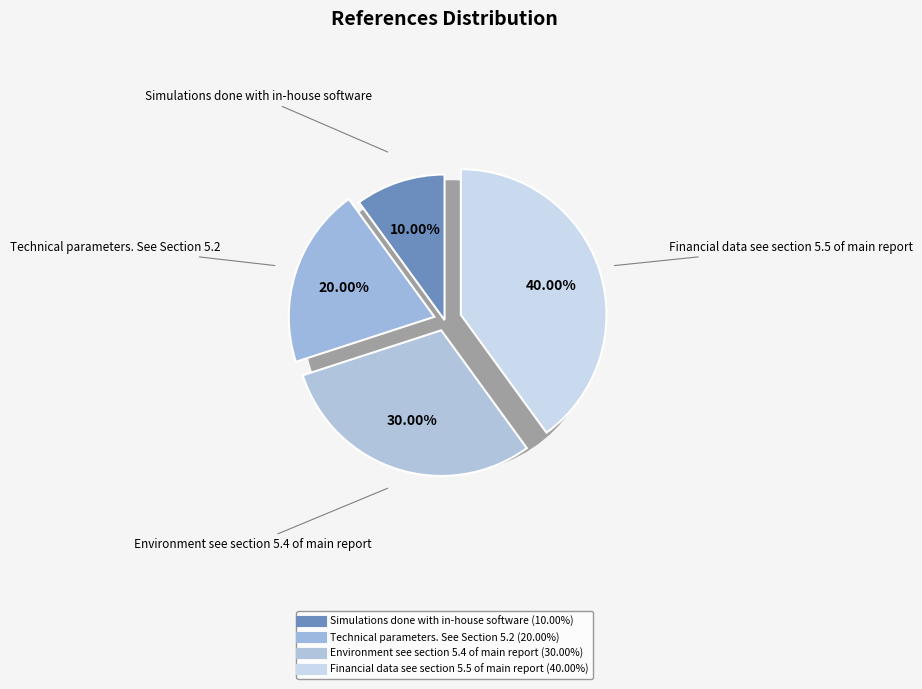

Is there a majority slice in this chart?

No